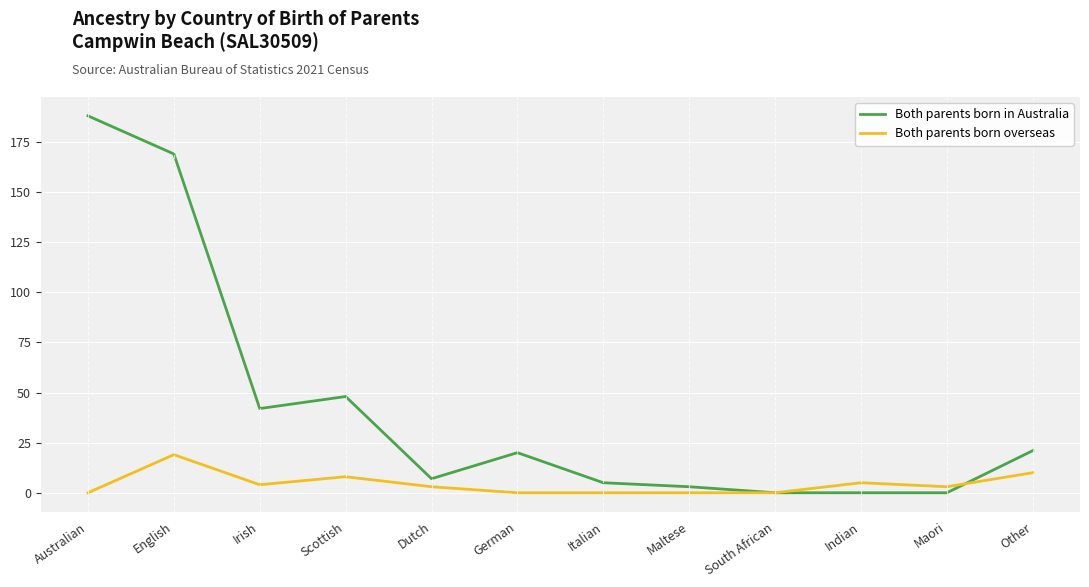

What is the difference between the second highest and second lowest values in the Both parents born overseas series?

10